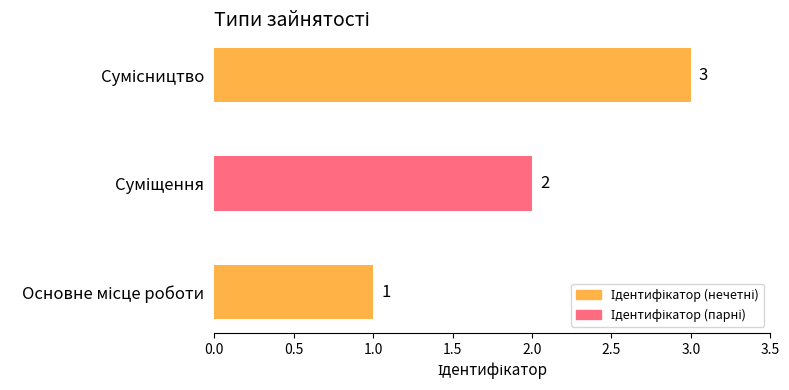

What is the sum of all values?

6